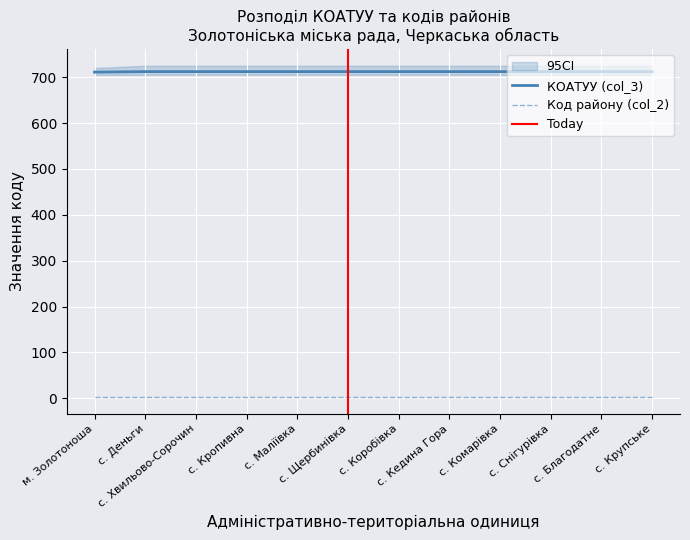

What is the value of the 2nd point from the left?

712.2